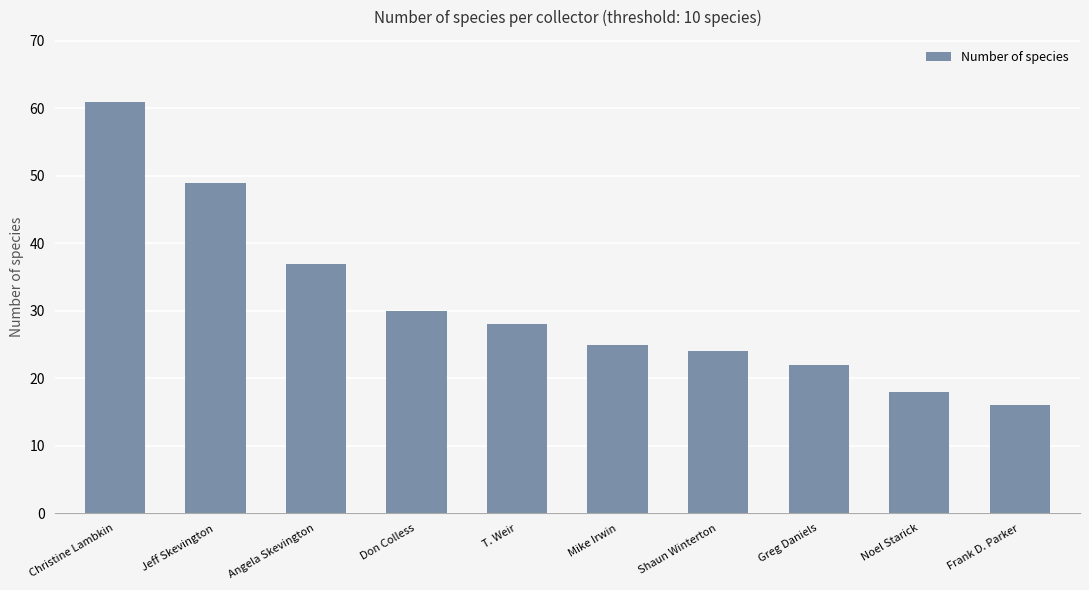

Rank the categories by value from highest to lowest.

Christine Lambkin, Jeff Skevington, Angela Skevington, Don Colless, T. Weir, Mike Irwin, Shaun Winterton, Greg Daniels, Noel Starick, Frank D. Parker